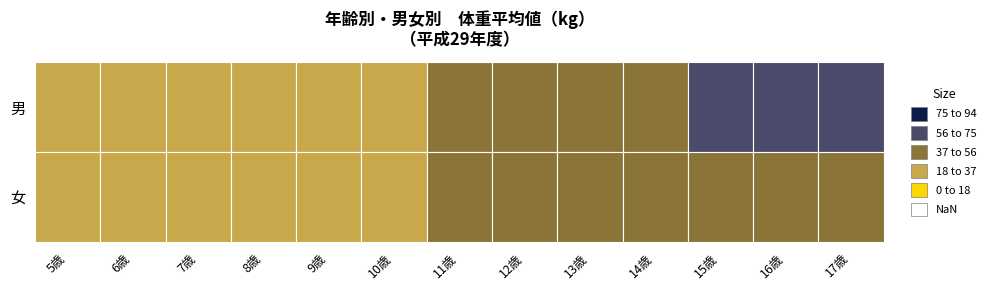

Reading right to left, what are all the values shown in this chart?

男: 17歳=65.2	16歳=62.6	15歳=60.2	14歳=55.9	13歳=52.0	12歳=47.7	11歳=41.1	10歳=35.5	9歳=32.8	8歳=28.6	7歳=25.1	6歳=22.2	5歳=19.4
女: 17歳=54.6	16歳=52.9	15歳=53.7	14歳=51.5	13歳=48.7	12歳=45.5	11歳=40.7	10歳=35.3	9歳=31.4	8歳=27.6	7歳=24.5	6歳=21.8	5歳=19.0